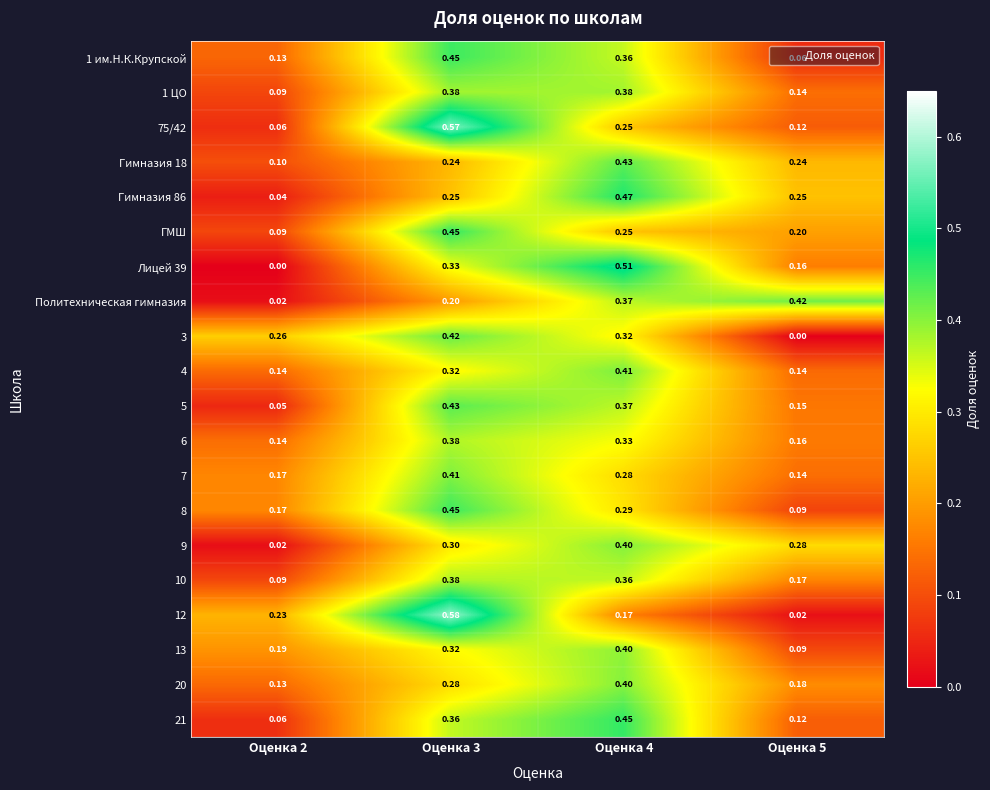

Is the value of 6 at Оценка 2 greater than the value of Политехническая гимназия at Оценка 3?

No